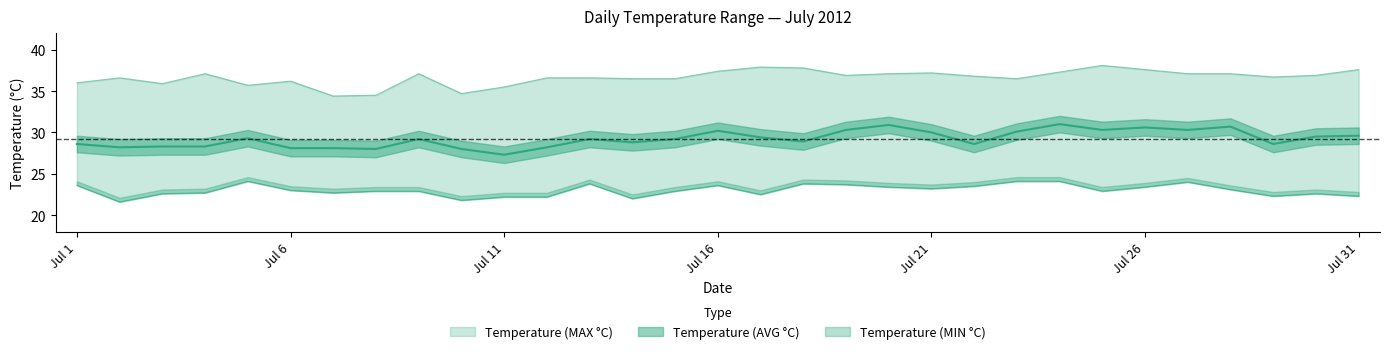

Reading right to left, what are all the values shown in this chart?

Temperature (MIN °C): 22.3	22.6	22.3	23.1	24.0	23.4	22.9	24.1	24.1	23.5	23.2	23.4	23.7	23.8	22.5	23.6	22.9	22.0	23.8	22.2	22.2	21.8	22.9	22.9	22.7	23.0	24.1	22.7	22.6	21.6	23.6
Temperature (AVG °C): 29.6	29.5	28.6	30.7	30.3	30.6	30.3	31.0	30.1	28.6	30.0	30.9	30.3	28.9	29.4	30.2	29.2	28.8	29.2	28.2	27.3	28.0	29.2	28.0	28.1	28.1	29.3	28.3	28.3	28.2	28.6
Temperature (MAX °C): 37.6	36.9	36.7	37.1	37.1	37.6	38.1	37.3	36.5	36.8	37.2	37.1	36.9	37.8	37.9	37.4	36.5	36.5	36.6	36.6	35.5	34.7	37.1	34.5	34.4	36.2	35.7	37.1	35.9	36.6	36.0